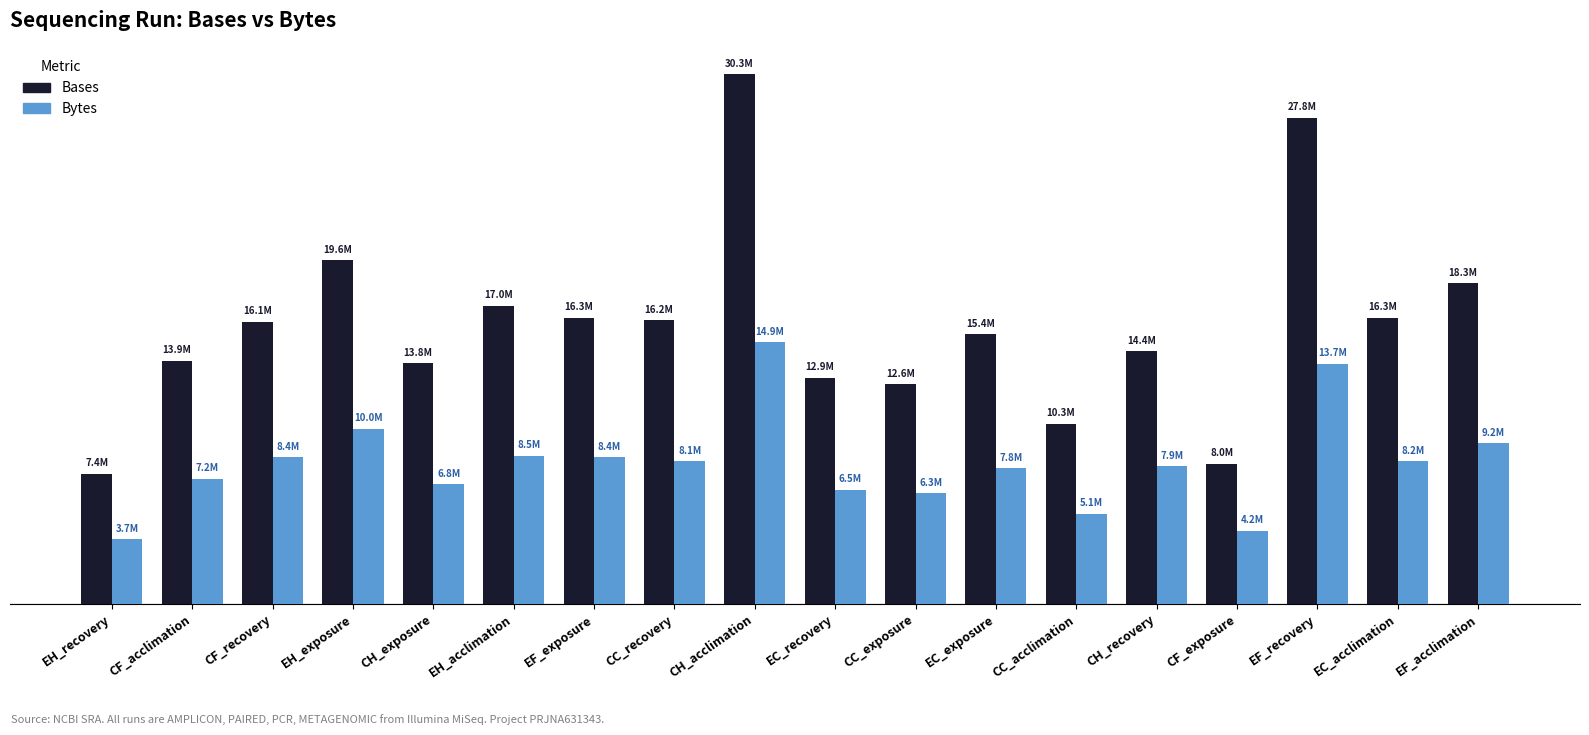

Which category has the highest value in the Bases series?

CH_acclimation